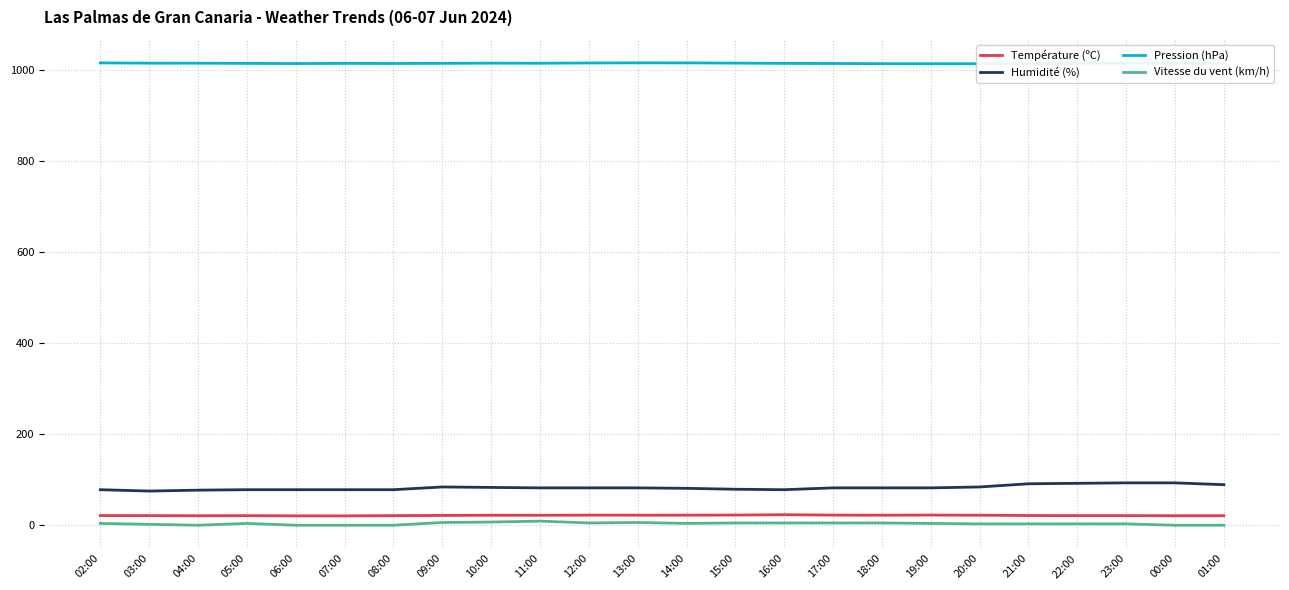

Is the value of Humidité (%) at 23:00 greater than the value of Vitesse du vent (km/h) at 16:00?

Yes